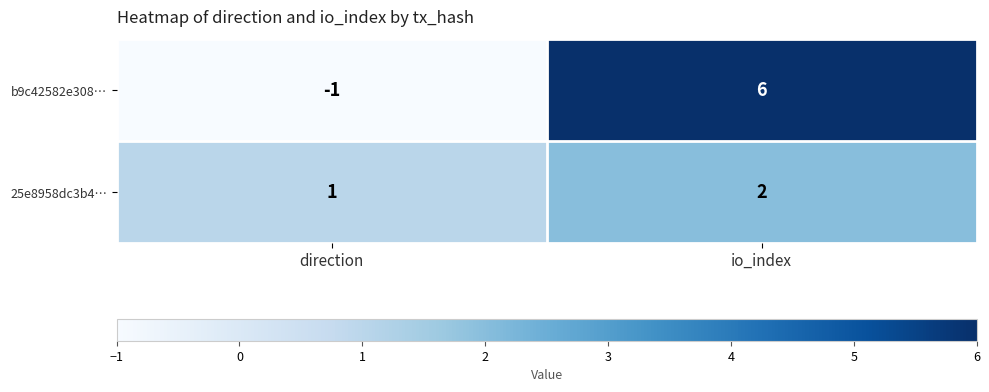

Reading right to left, extract all data points from this chart.

b9c42582e308…: io_index=6	direction=-1
25e8958dc3b4…: io_index=2	direction=1